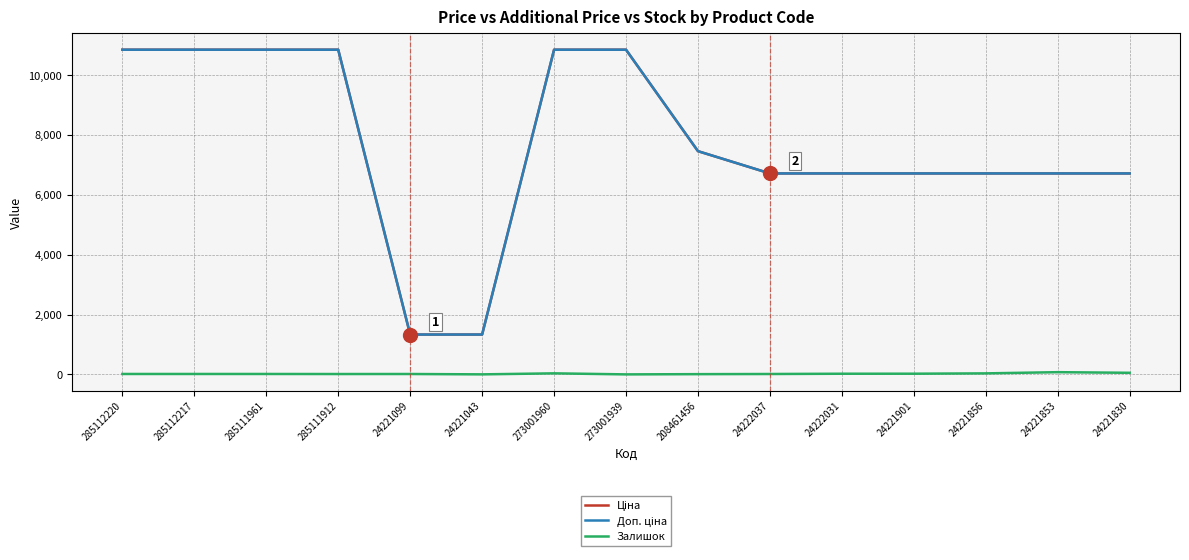

What is the difference between the second highest and second lowest values in the Залишок series?

52.0